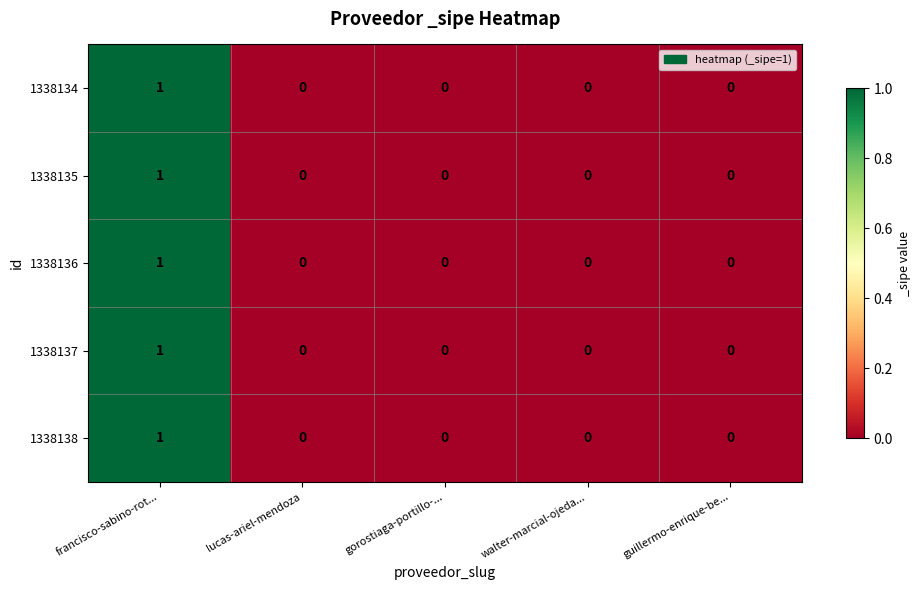

The value of 1338135 at francisco-sabino-rot... is 1. True or false?

True